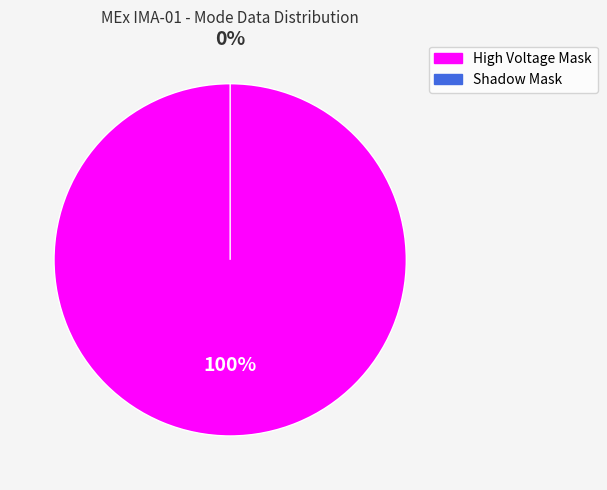

What is the smallest slice in the pie chart?

Shadow Mask